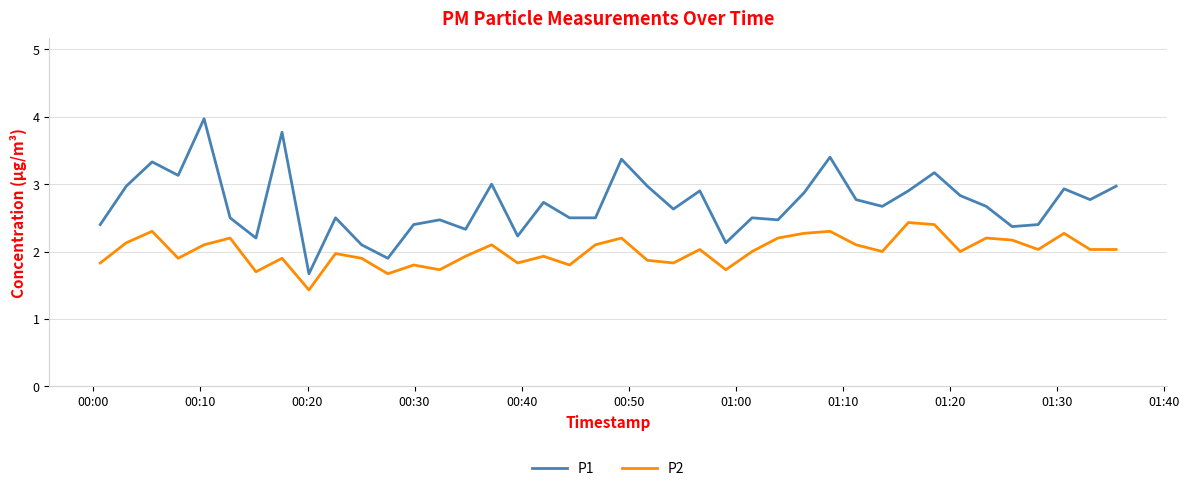

How many lines are shown in the chart?

2